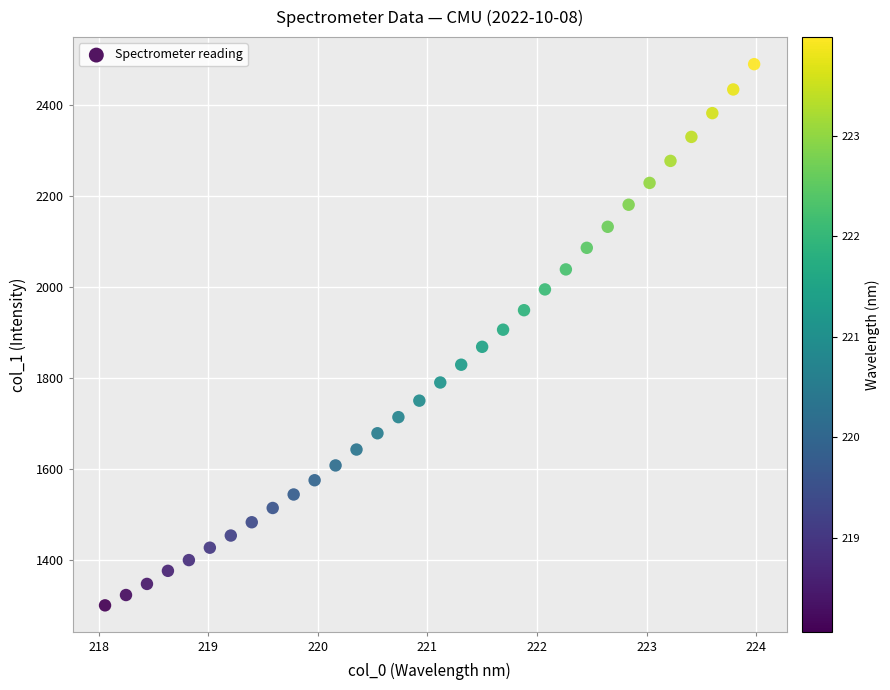

What is the range of Y values (max minus min)?

1188.8